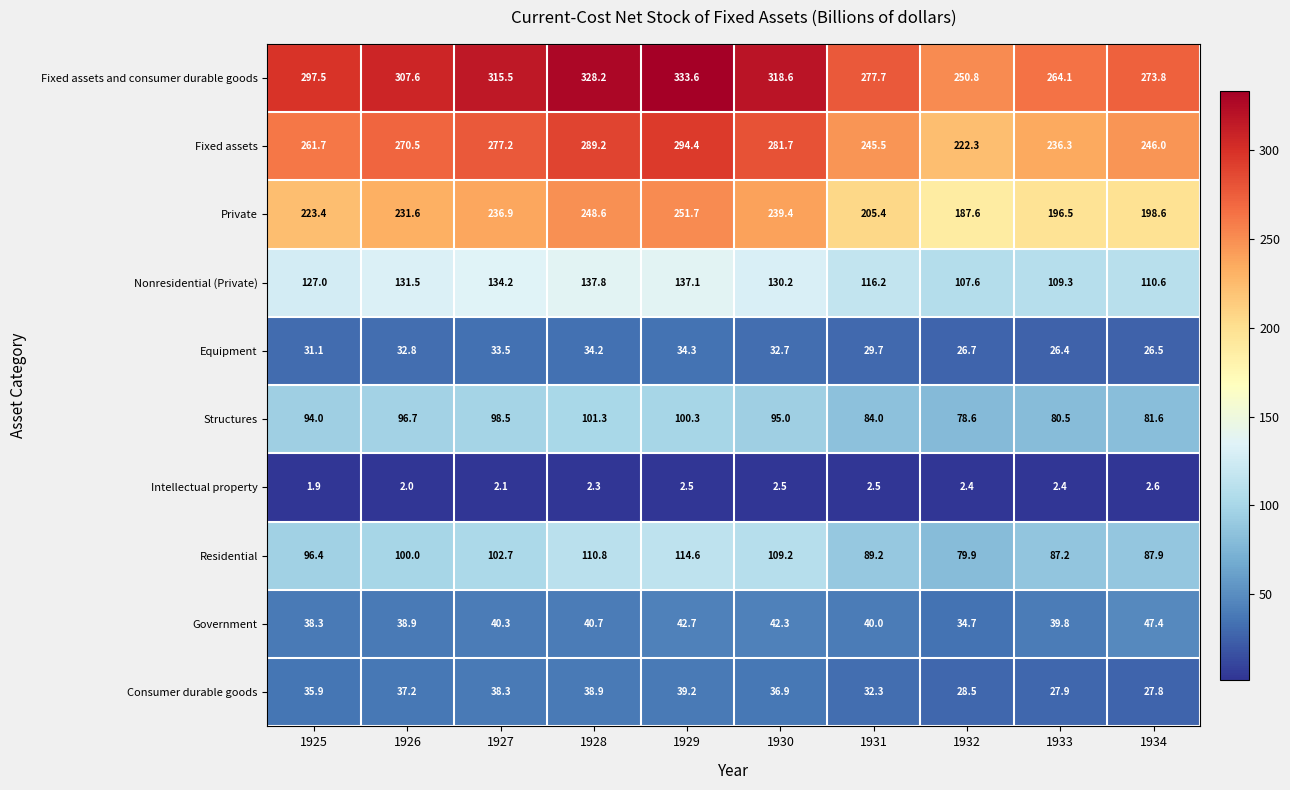

At how many categories does at least one series exceed 13?

10